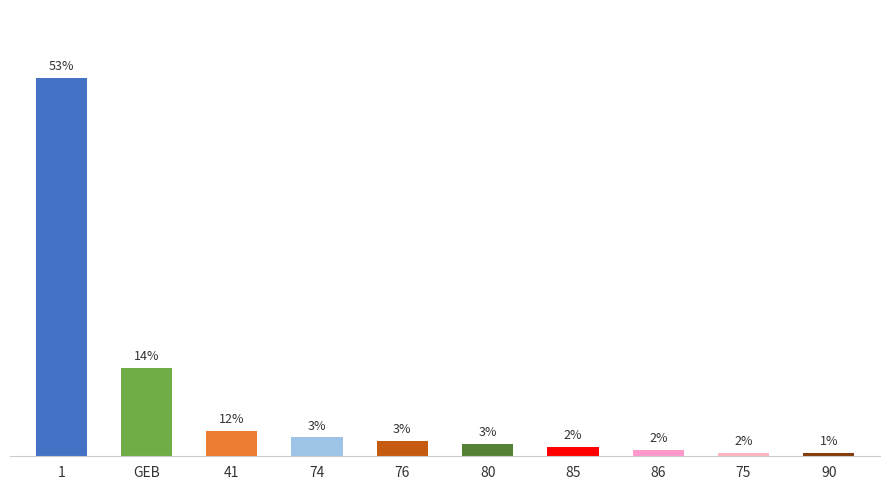

What is the label of the 9th bar from the right?

GEB